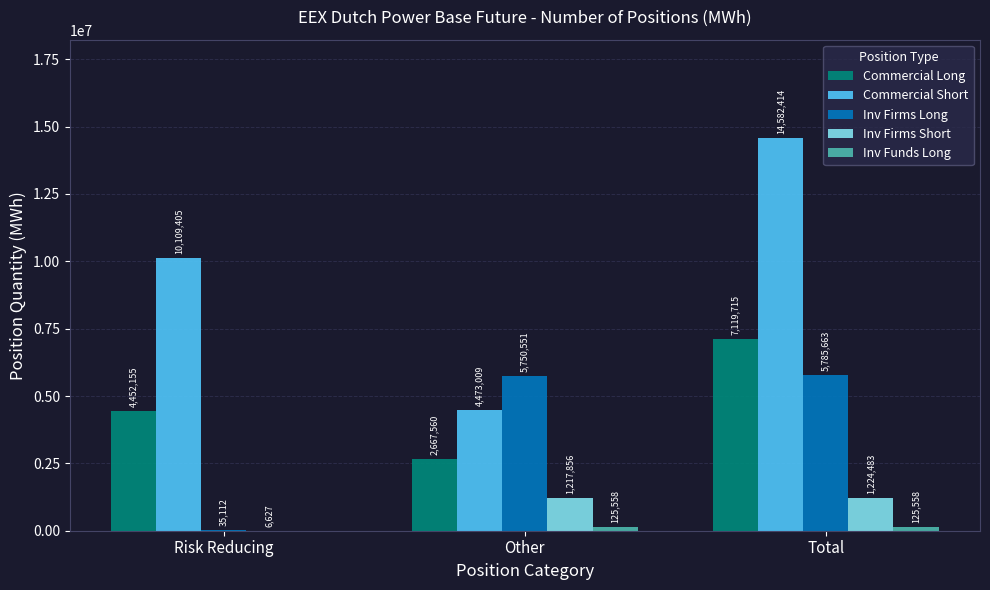

Is it true that Commercial Short equals 4473009 at Other?

True